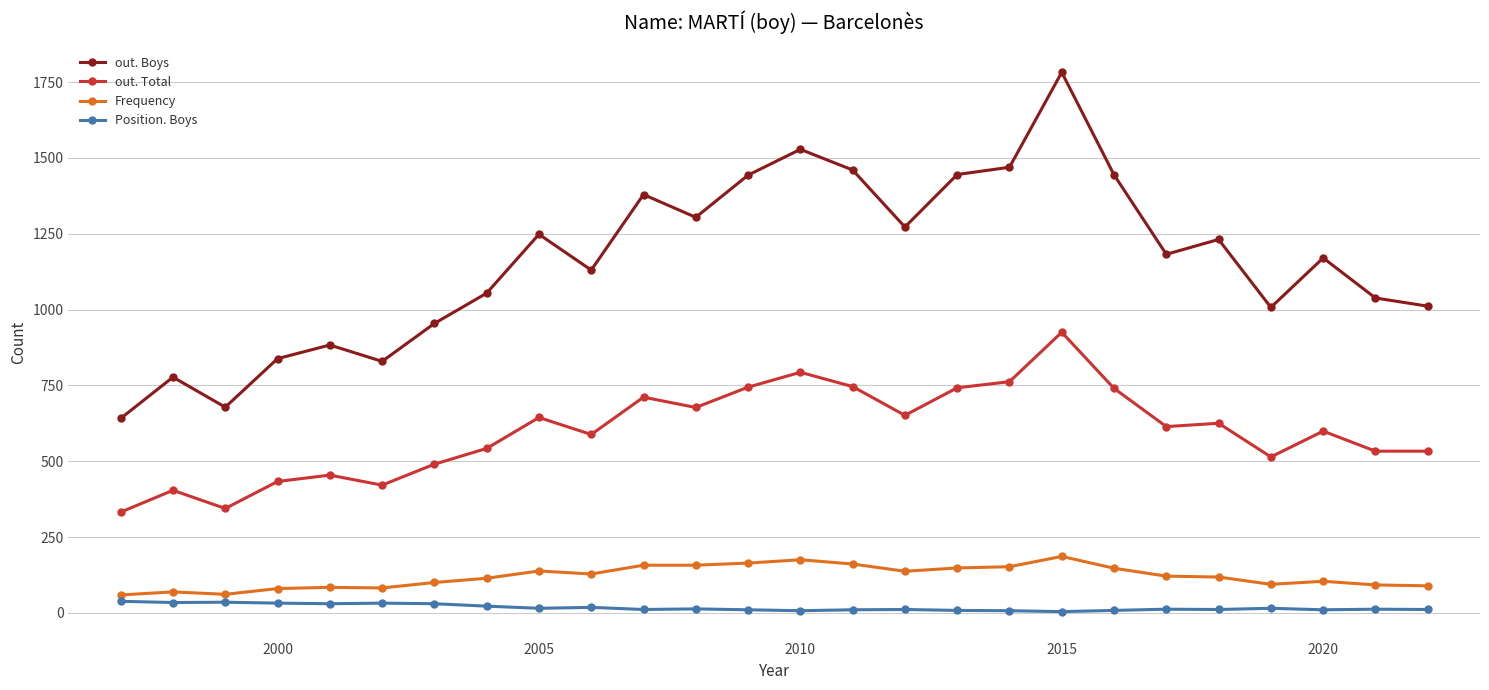

True or false: Position. Boys has more than 1 interior local peaks.

True